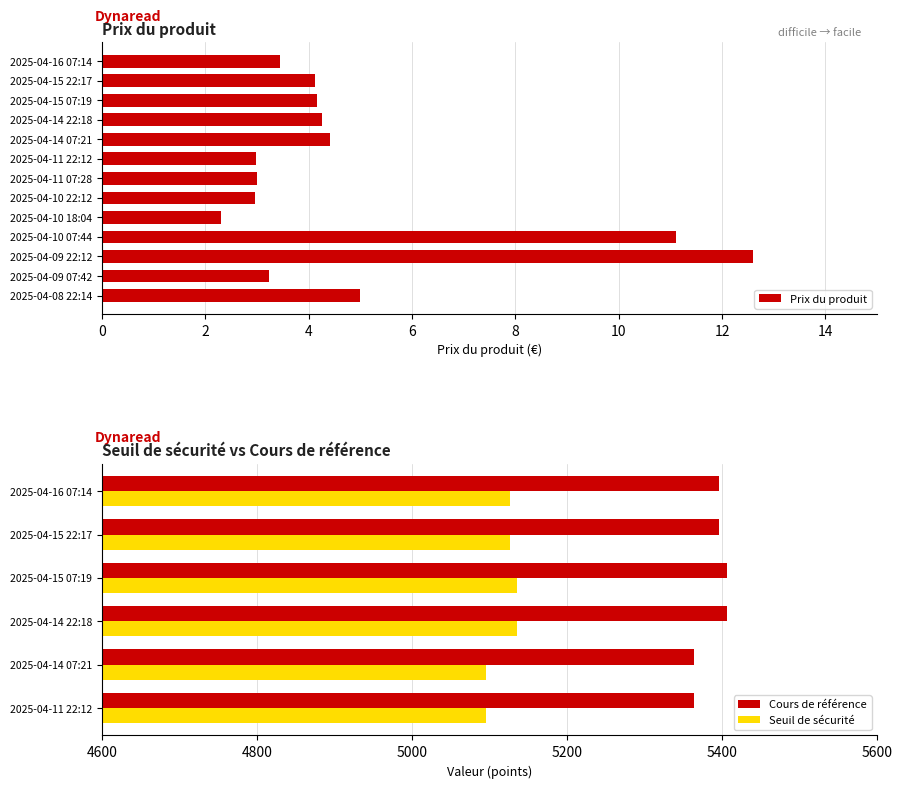

What is the sum of the Prix du produit values at 2025-04-14 22:18 and 2025-04-15 07:19?

8.4